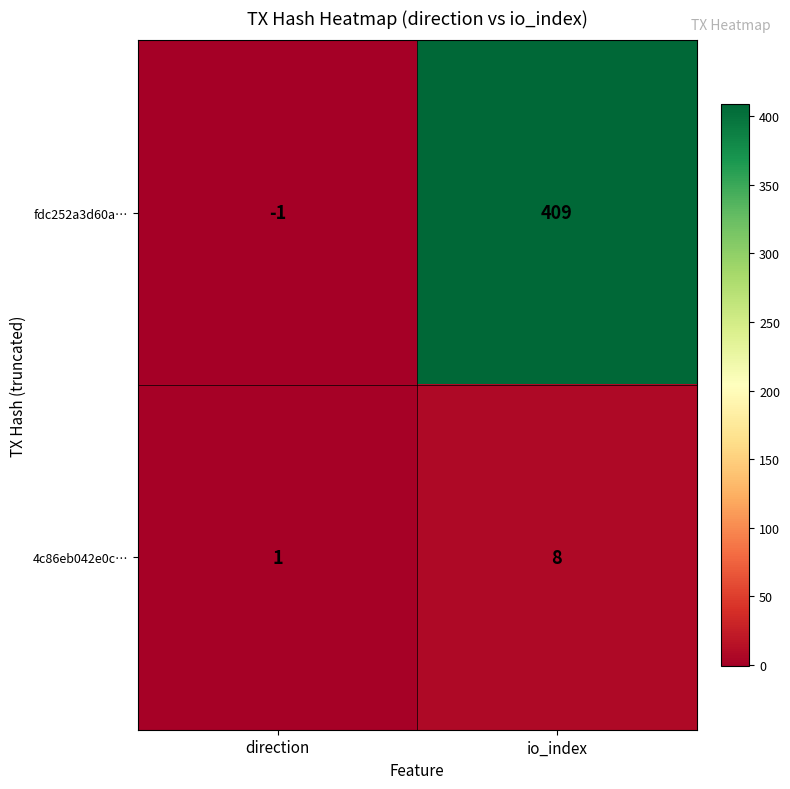

What is the approximate value of 4c86eb042e0c… at io_index?

8